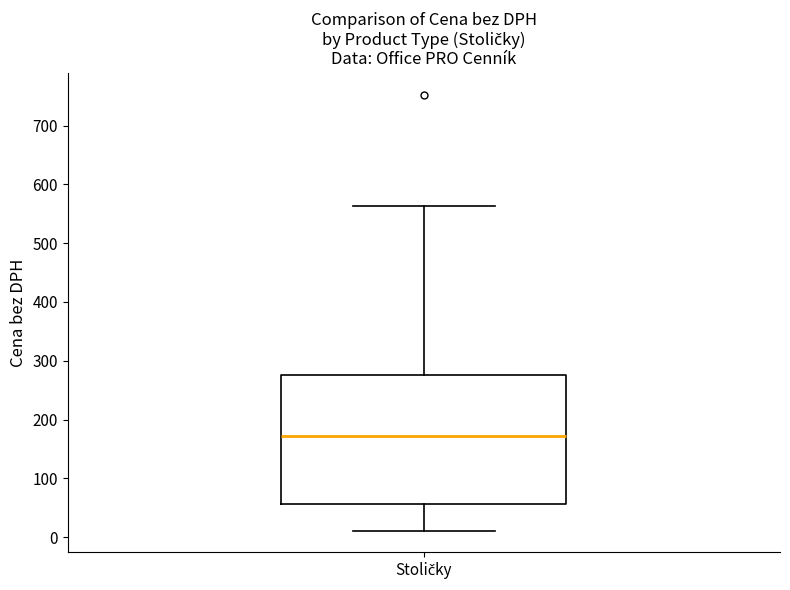

Read this box plot against the y-axis: the position of the median line, the range covered by the box, and the ends of both whiskers. The values are not printed on the chart, so give them approximately, as read against the axis.

median 170, box 60 to 280, whiskers 10 to 560